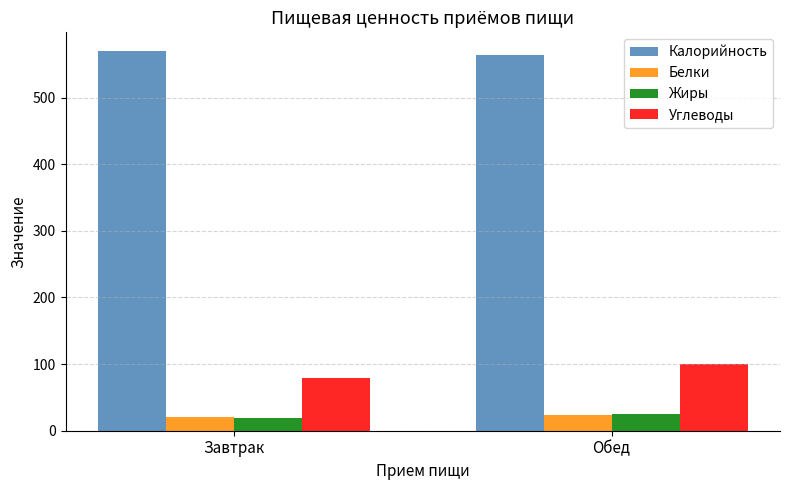

What is the approximate value of Белки at Завтрак?

20.0